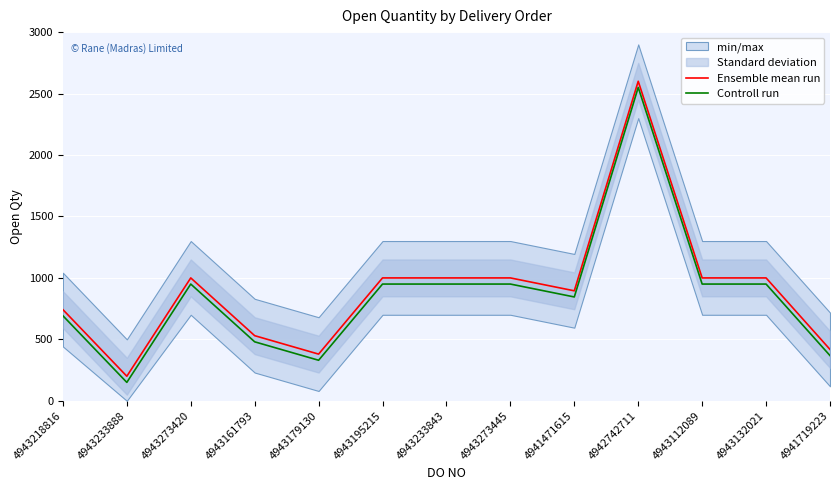

What is the minimum value for Ensemble mean run?

200